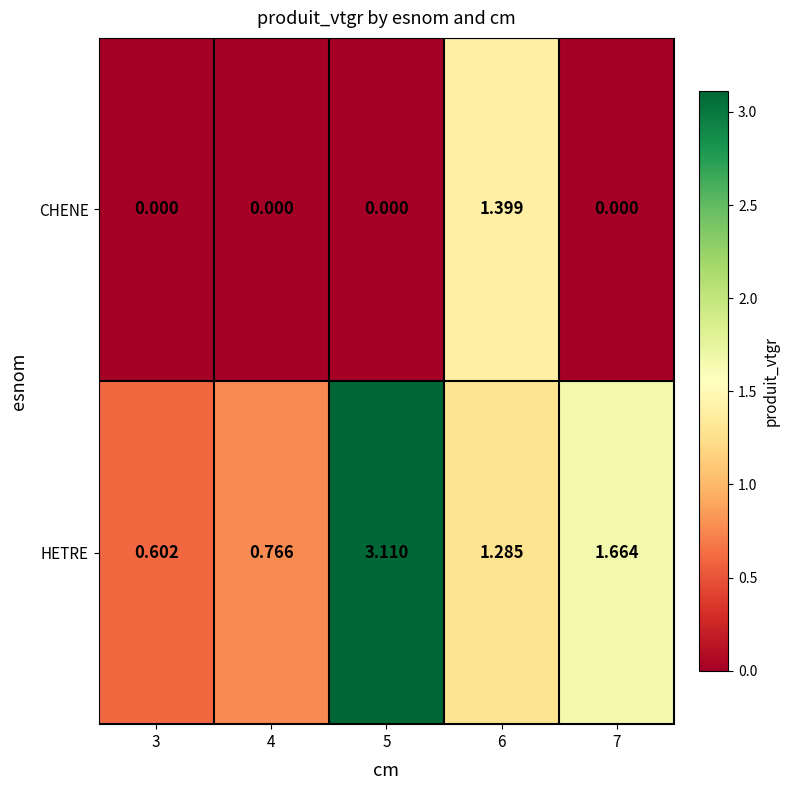

Which series has the widest spread of values?

HETRE